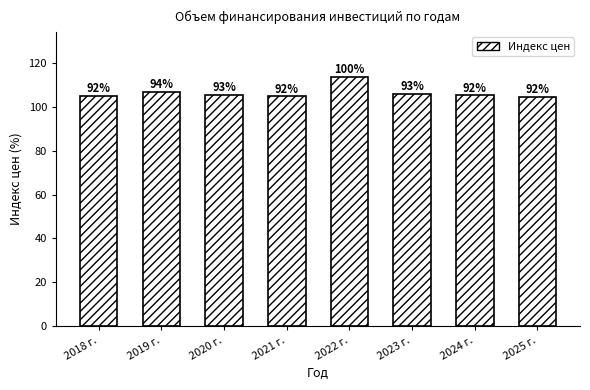

Approximately how many times larger is the value at 2019 г. compared to 2024 г.?

1.0